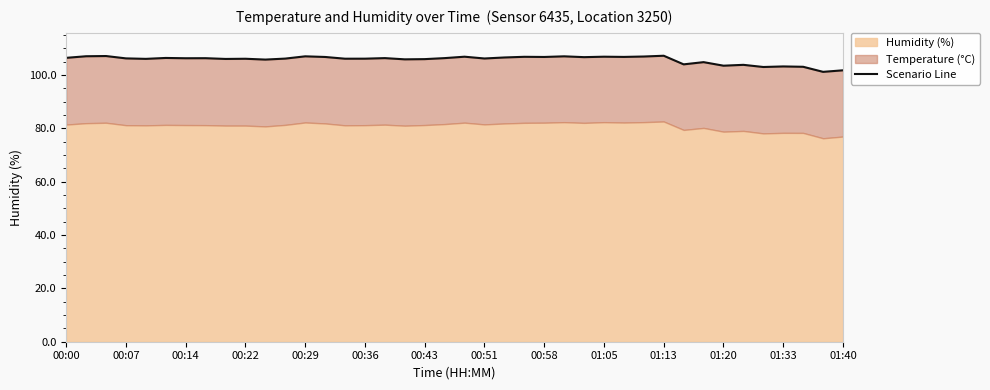

What is the sum of the values at 14 and 32?

210.9